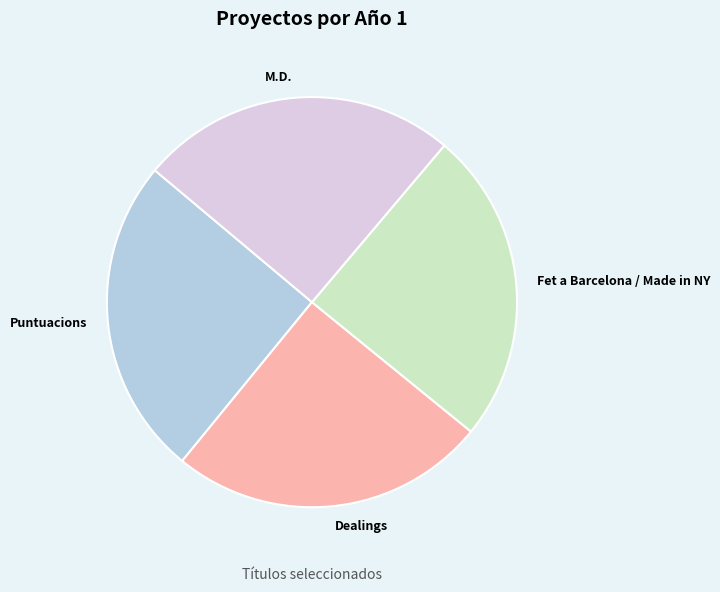

True or false: Dealings accounts for 25% of the total.

True